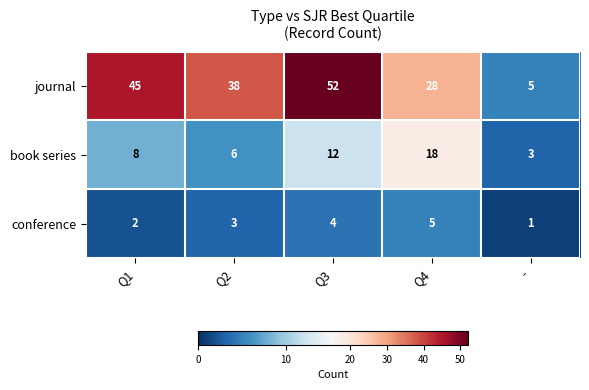

What is the spread (max minus min) of values at Q1?

43